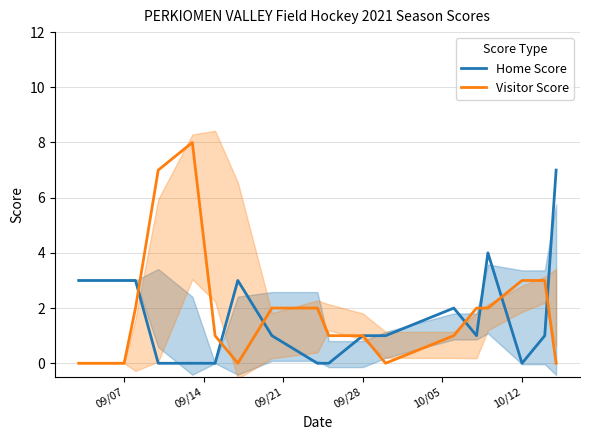

The value of Visitor Score at 10/12 is 5. True or false?

False